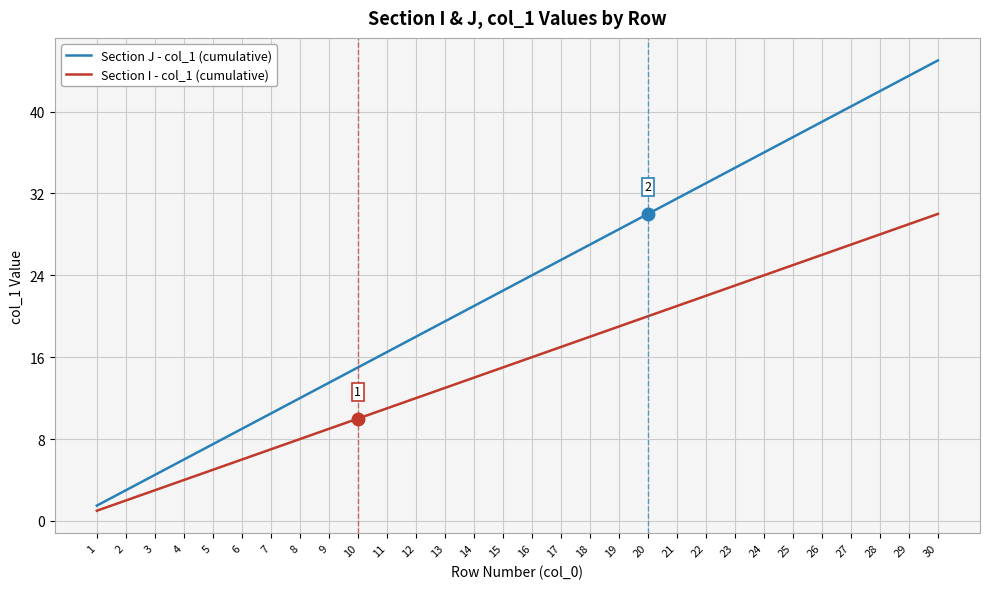

What is the total value across all series at 12?

30.0